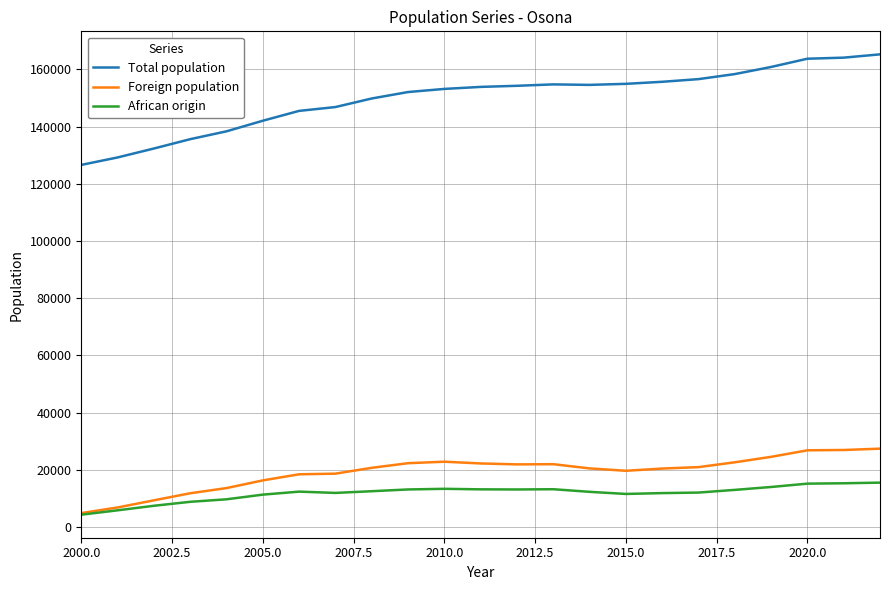

Which series has the largest total across all categories?

Total population